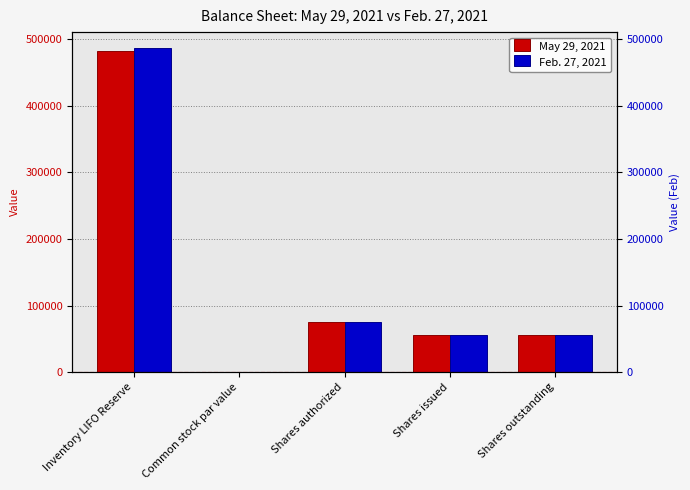

Is it true that May 29, 2021 equals 55093 at Shares outstanding?

True